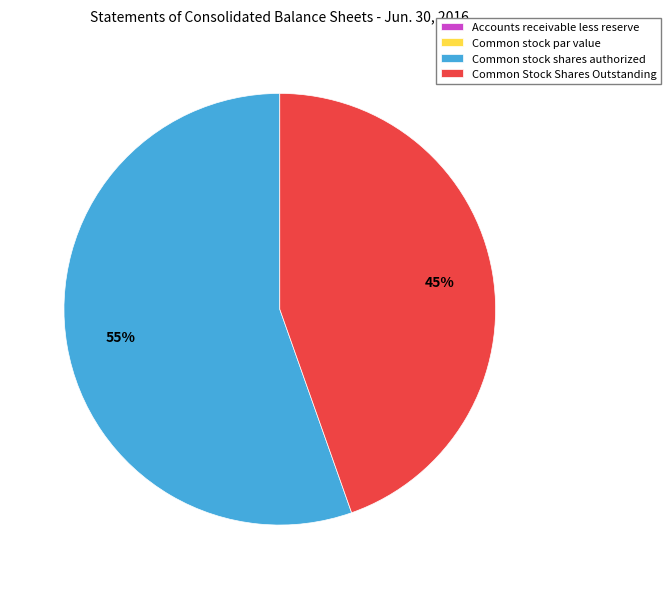

What is the largest slice in the pie chart?

Common stock shares authorized